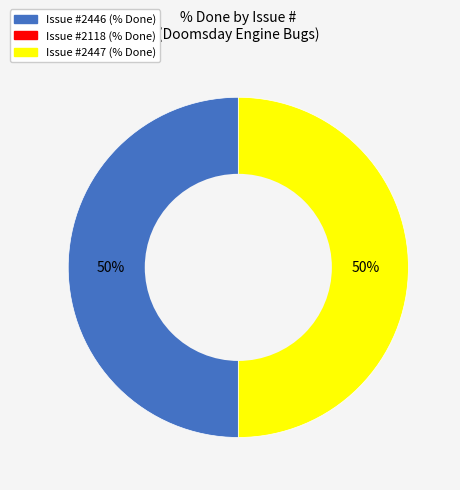

To the nearest percent, what is the average slice percentage?

50%